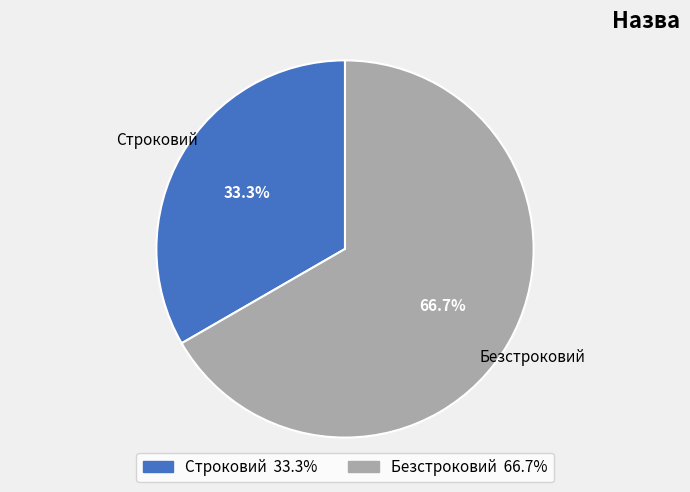

To the nearest percent, what is the difference between the Строковий and Безстроковий slice percentages?

33%